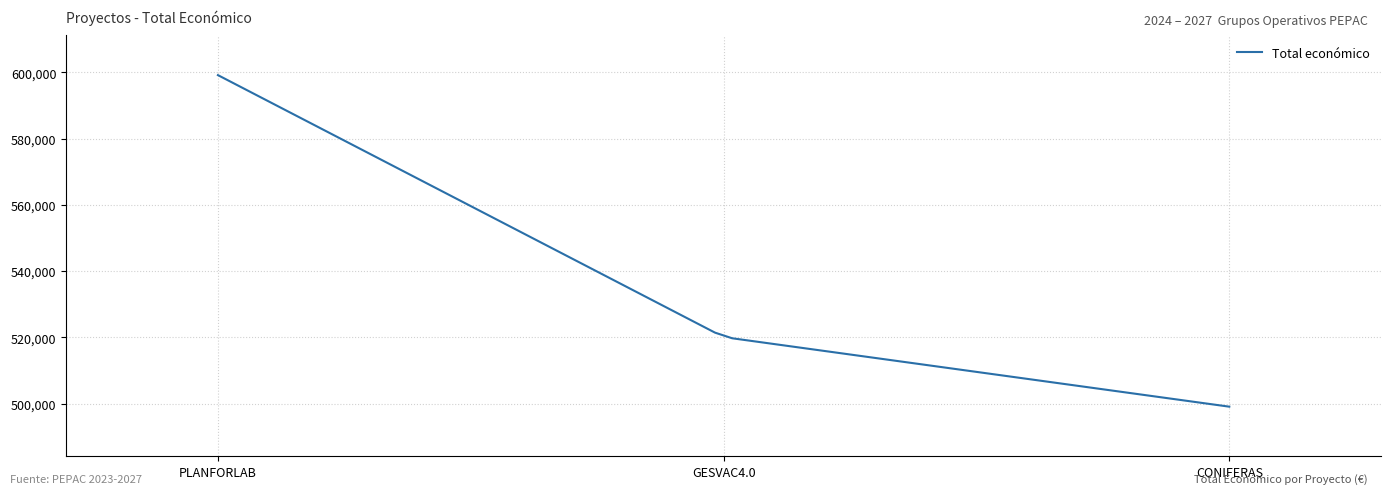

What is the smallest value displayed?

499059.0